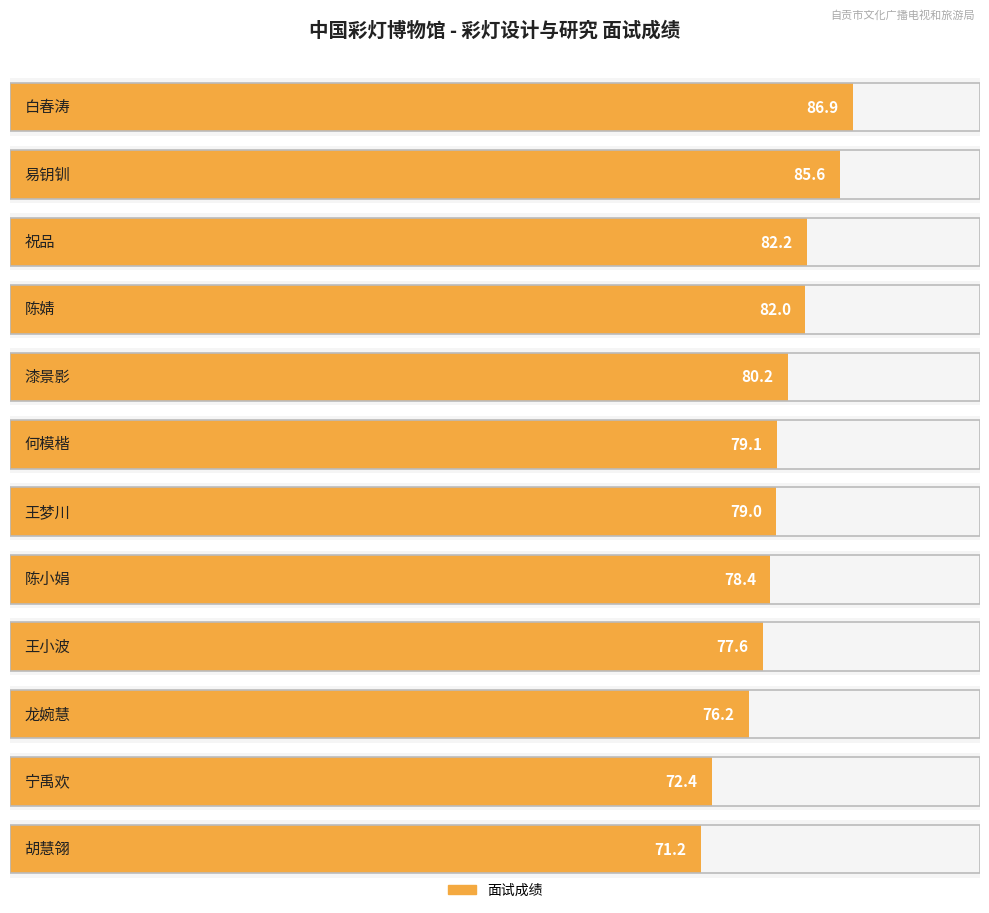

How many data points are above 79?

6